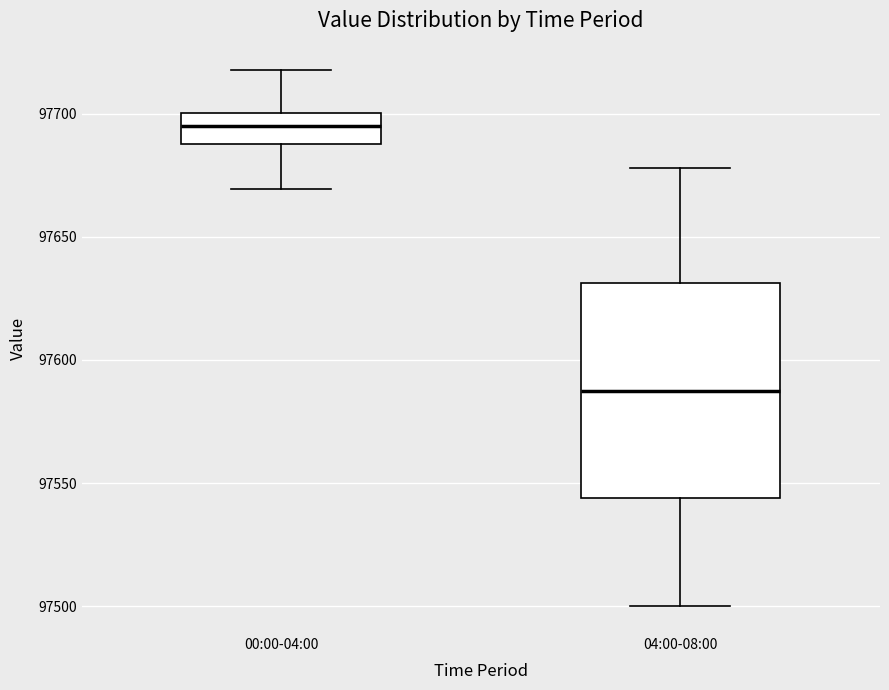

Reading left to right, read every box against the y-axis: the position of its median line, the range the box covers, and the ends of its whiskers. The values are not printed on the chart, so give them approximately, as read against the axis.

00:00-04:00: median 97695, box 97690 to 97700, whiskers 97670 to 97720
04:00-08:00: median 97590, box 97545 to 97630, whiskers 97500 to 97680